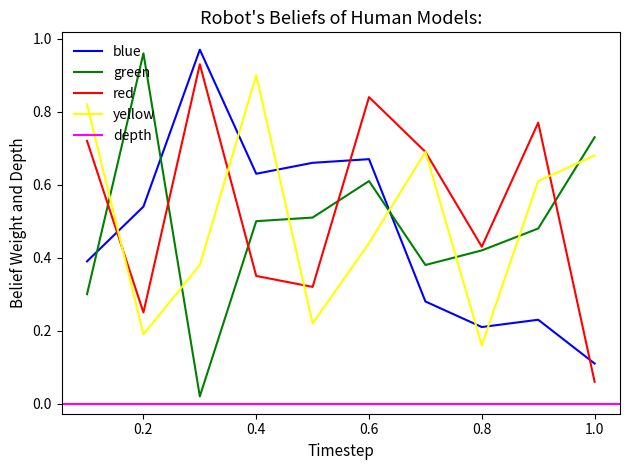

What position from the left is 0.6?

6